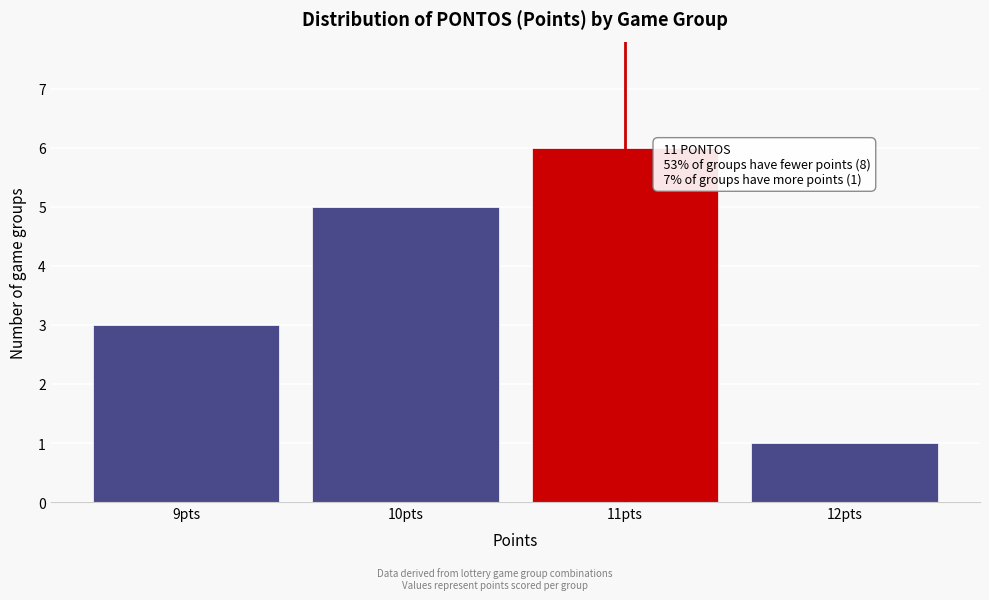

Over which range of the x-axis is the bar tallest?

10.5 to 11.5